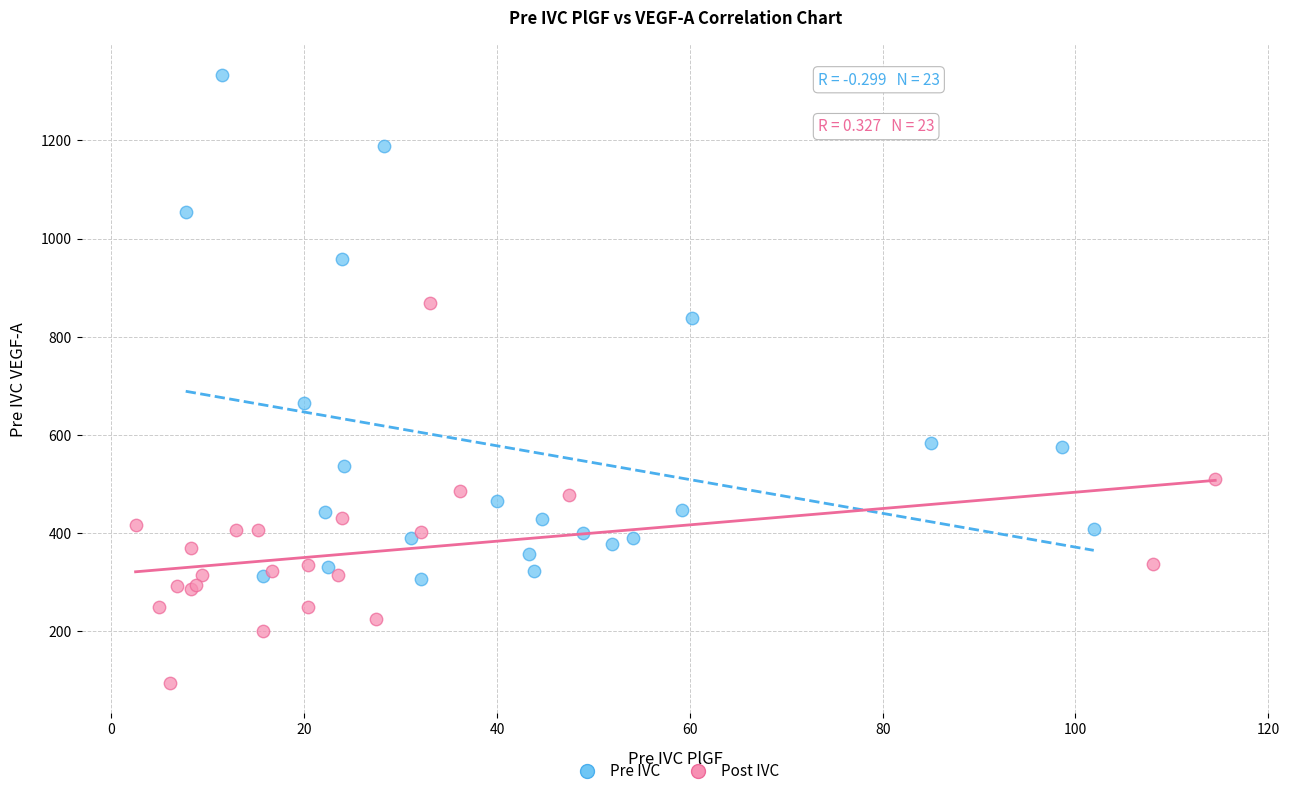

Which series reaches the minimum Y coordinate?

Post IVC